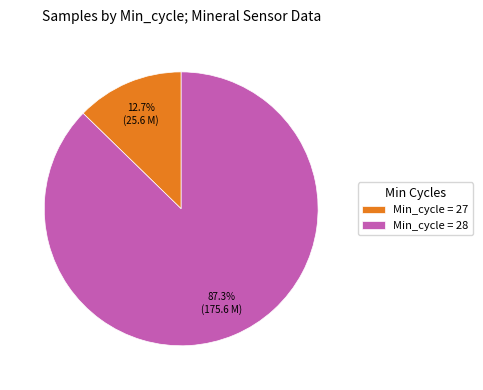

What is the ratio of the value at Min_cycle = 28 to the value at Min_cycle = 27?

6.9